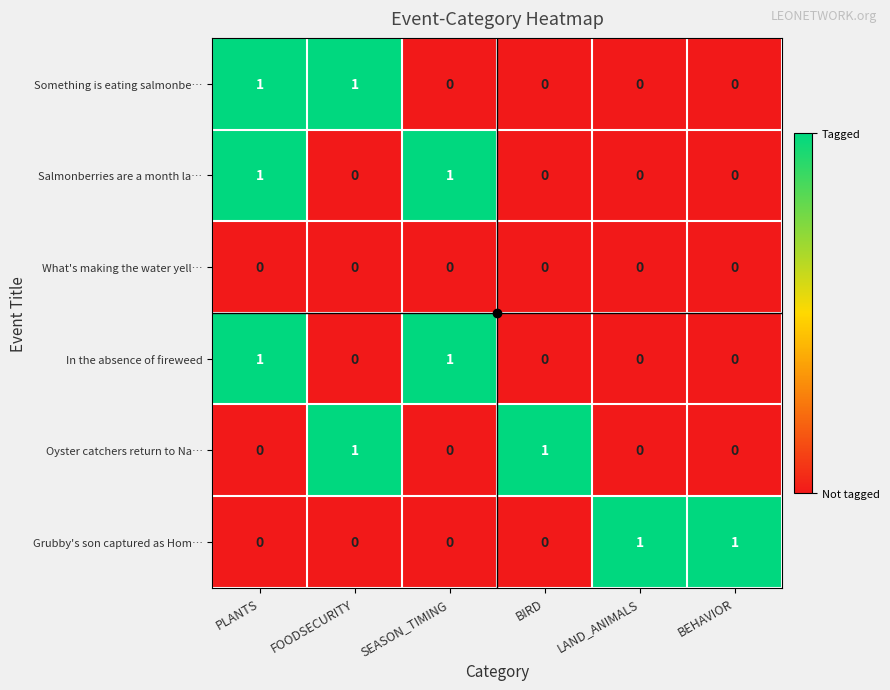

Is it true that What's making the water yell… equals 0 at SEASON_TIMING?

True